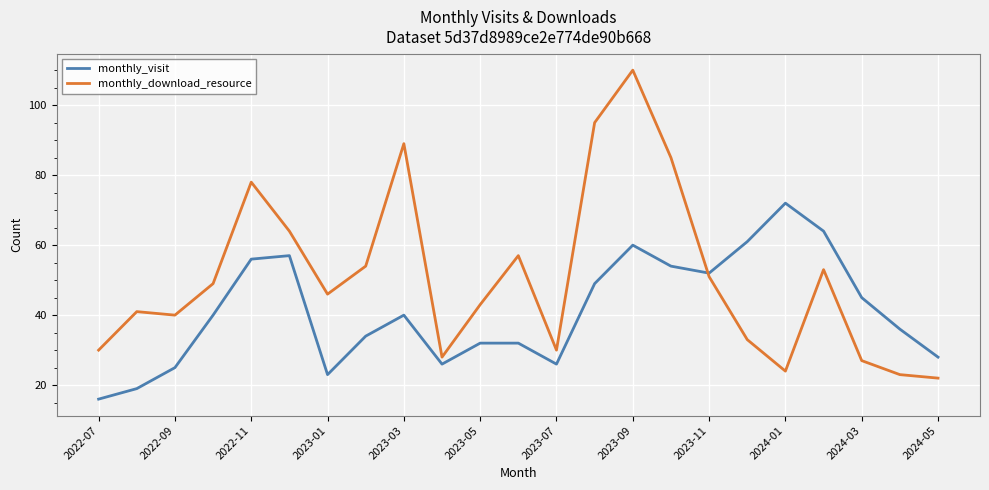

How many intersections are there between monthly_download_resource and monthly_visit?

1